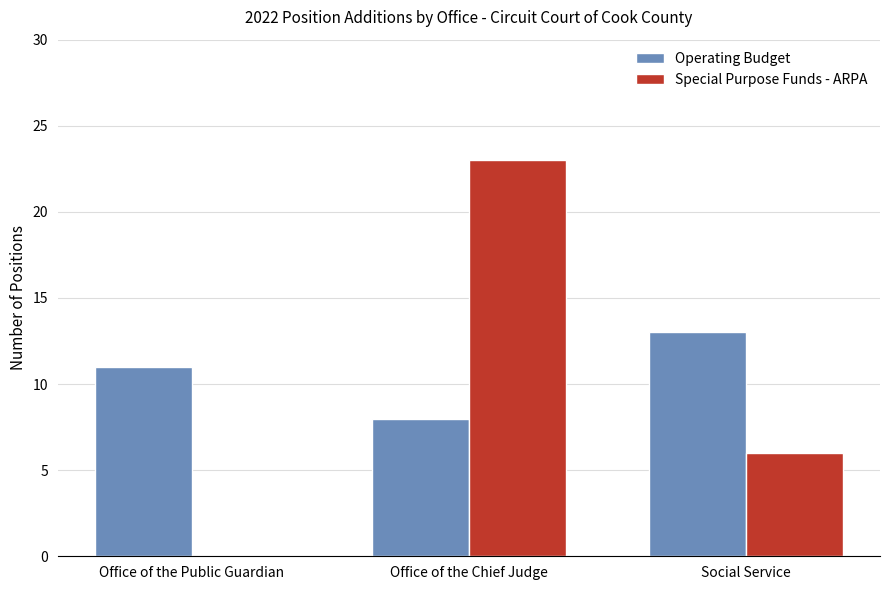

Which series has the widest spread of values?

Special Purpose Funds - ARPA